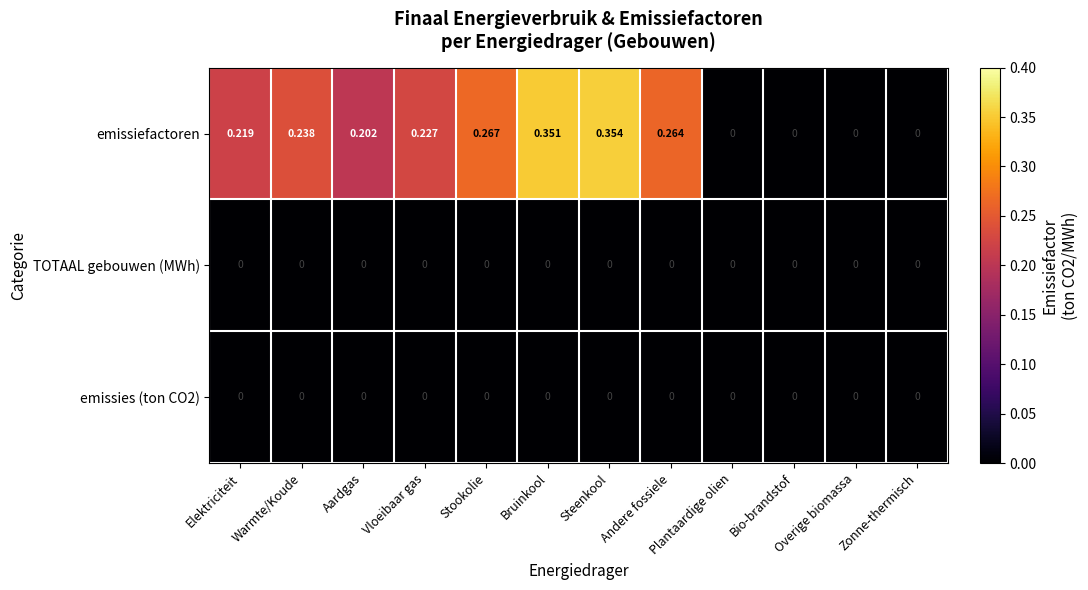

Which label corresponds to the largest value in the chart?

Steenkool